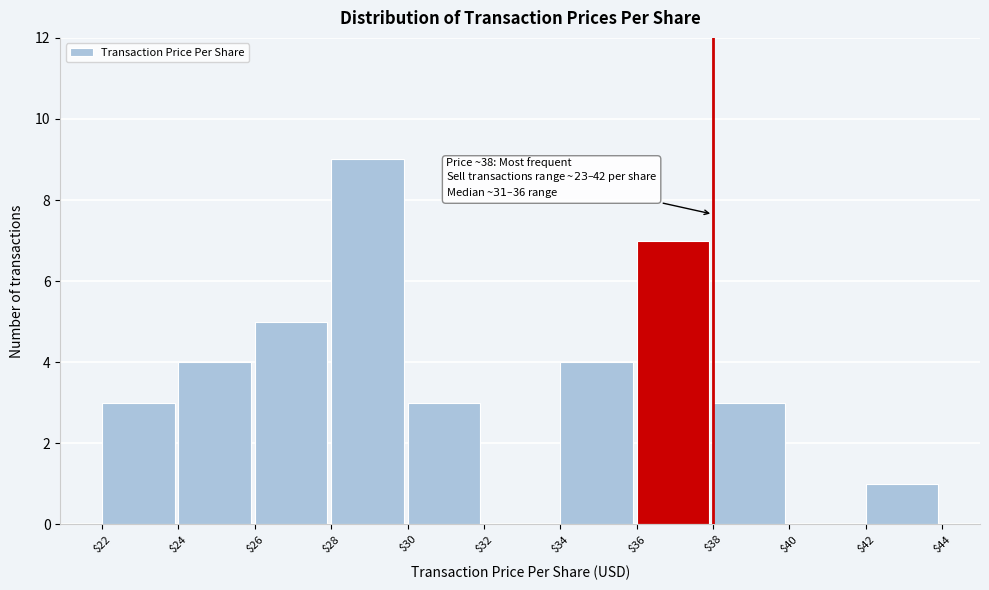

Over which range of the x-axis is the bar tallest?

$28 to $30